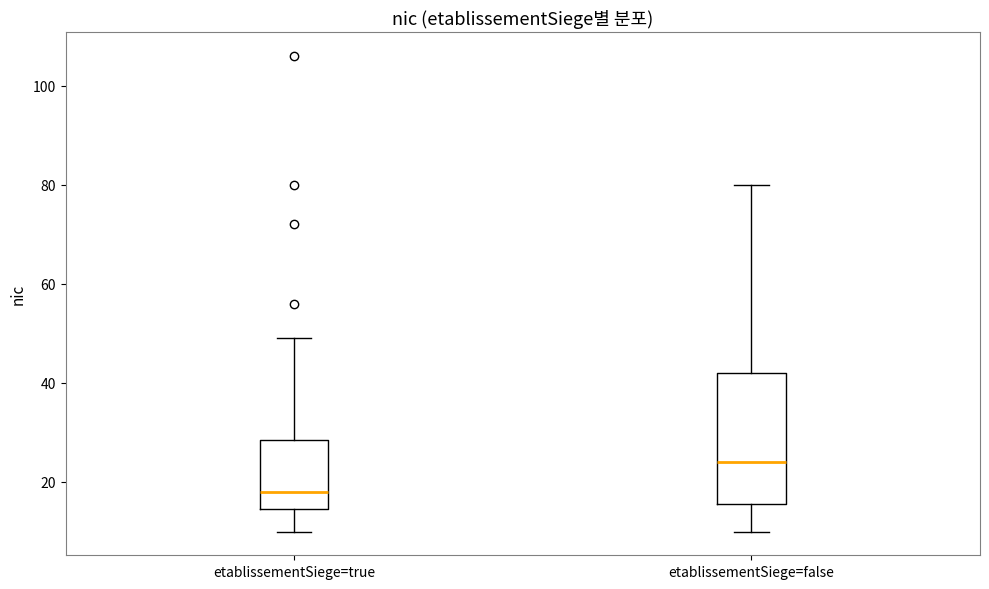

Reading left to right, transcribe this box plot: for each box, give where its median line is, the range the box spans, and where its two whiskers end, as read against the y-axis. The values are not printed on the chart, so give them approximately, as read against the axis.

etablissementSiege=true: median 18, box 14 to 28, whiskers 10 to 50
etablissementSiege=false: median 24, box 16 to 42, whiskers 10 to 80